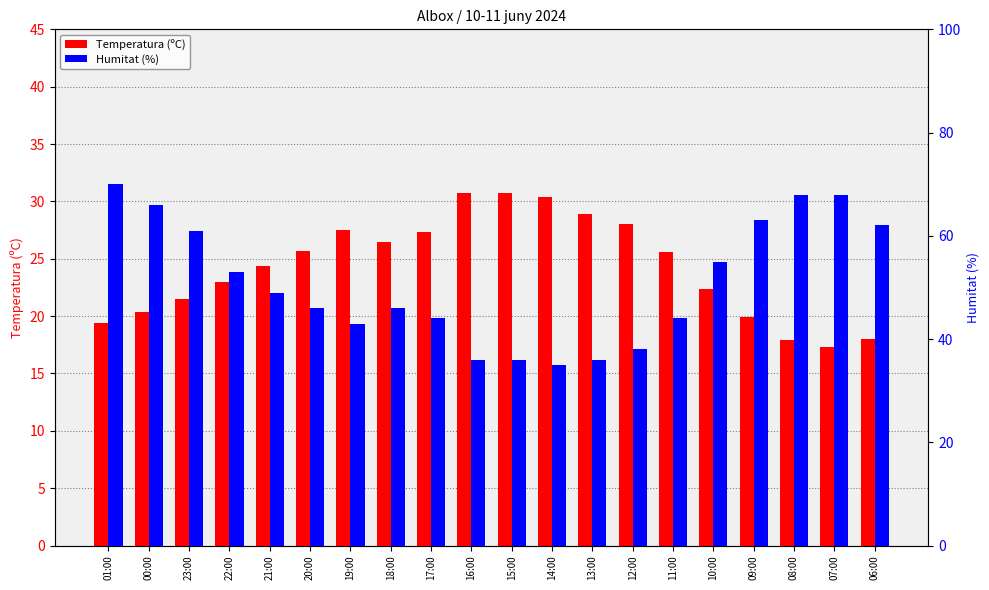

Which has a higher value, 06:00 or 16:00?

16:00